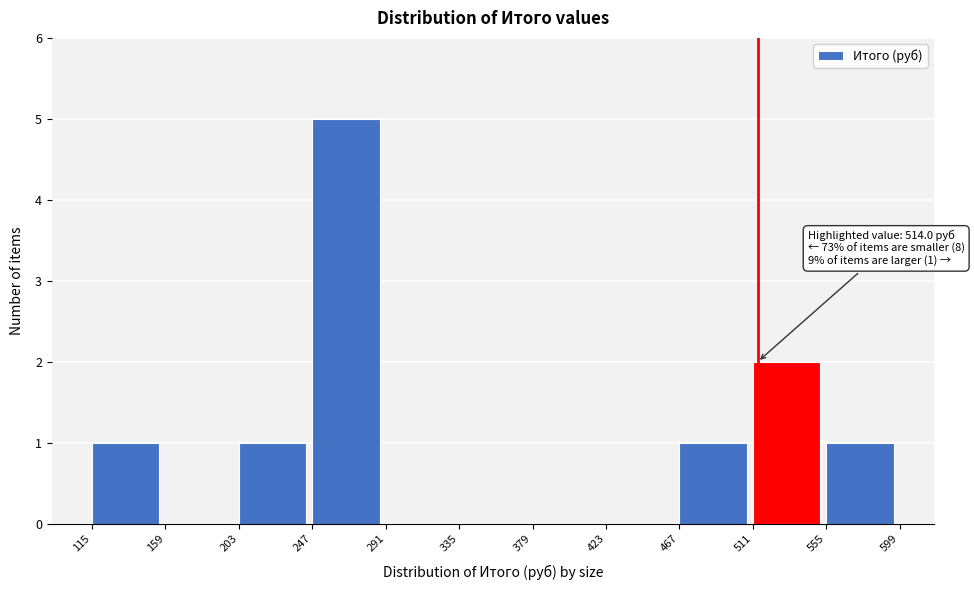

Which range on the x-axis has the tallest bar?

247 to 291